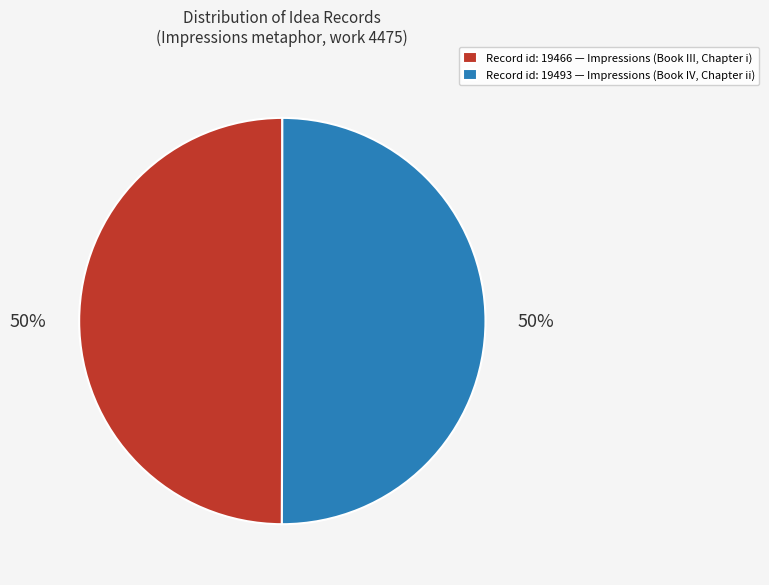

To the nearest percent, what is the average slice percentage?

50%